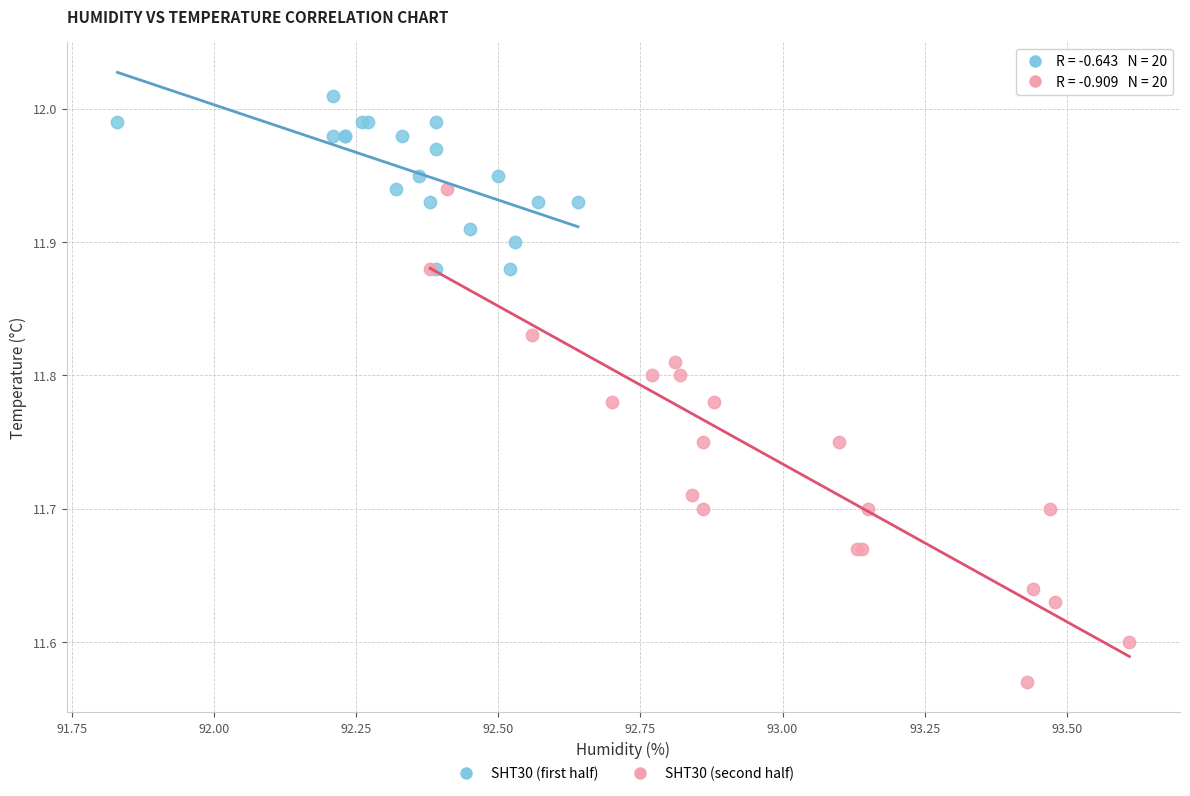

Which series has the widest spread of Y values?

SHT30 (second half)